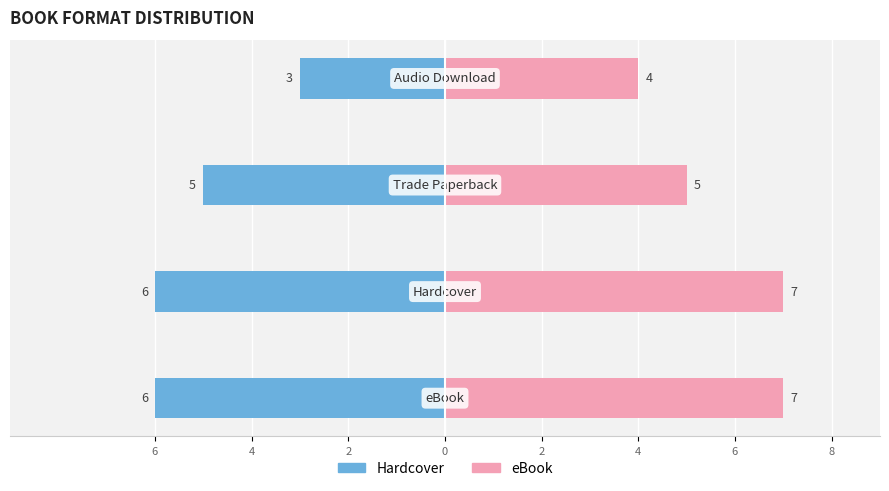

What is the difference between the maximum and minimum values in the Hardcover series?

3